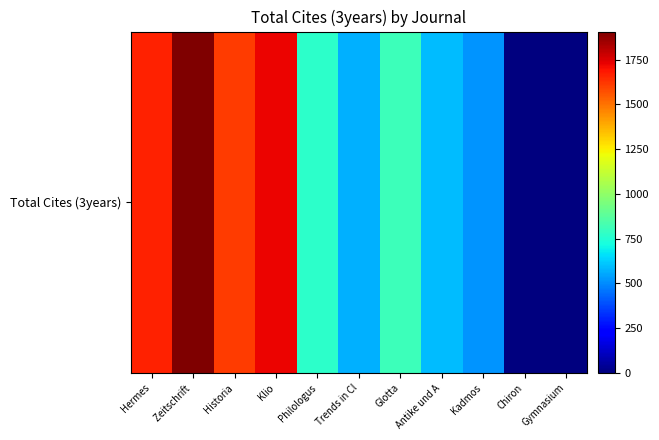

List the labels in order of value, largest first.

Zeitschrift , Klio, Hermes, Historia, Glotta, Philologus, Antike und A, Trends in Cl, Kadmos, Gymnasium, Chiron